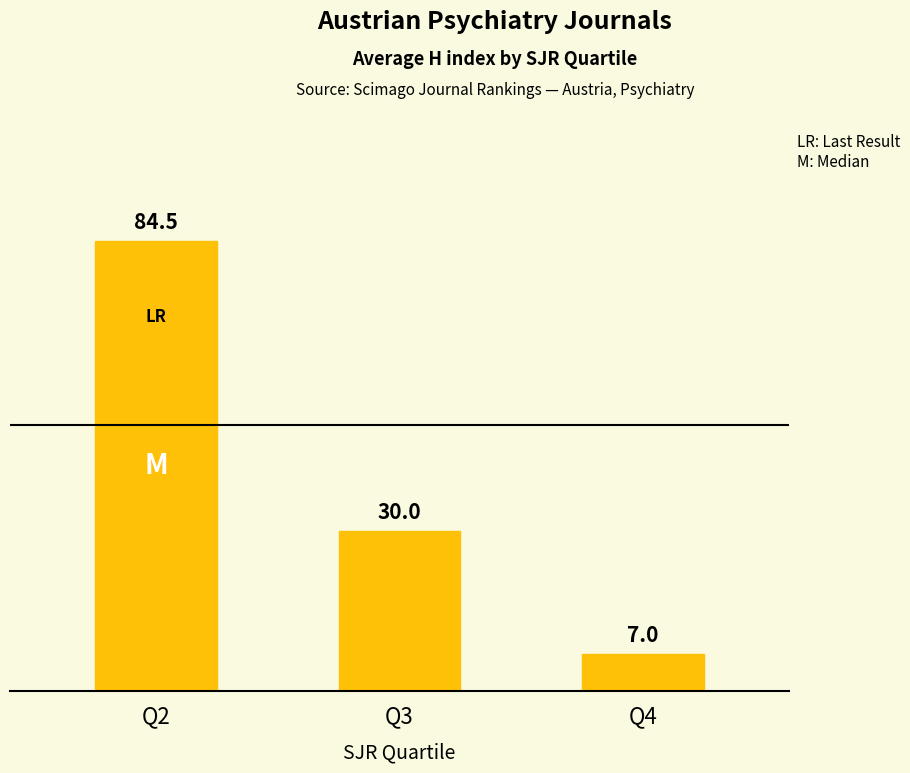

At which label is the value closest to 45?

Q3